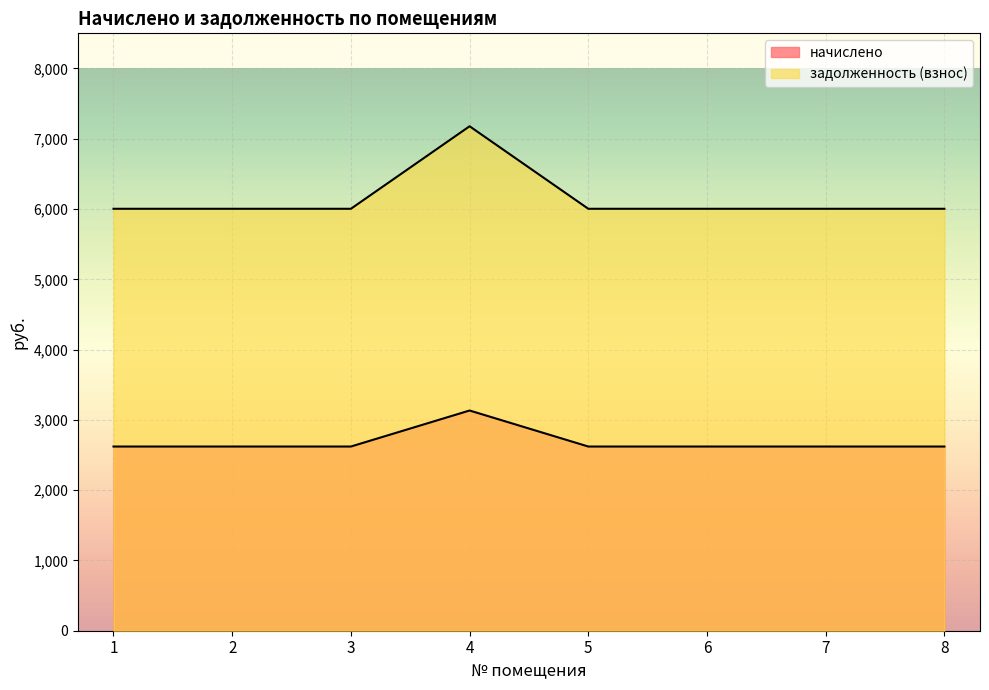

Reading left to right, transcribe all the data shown in this chart.

начислено: 1=2620.8	2=2620.8	3=2620.8	4=3133.3	5=2620.8	6=2620.8	7=2620.8	8=2620.8
задолженность (взнос): 1=6003.7	2=6003.7	3=6003.7	4=7177.6	5=6003.7	6=6003.7	7=6003.7	8=6003.7